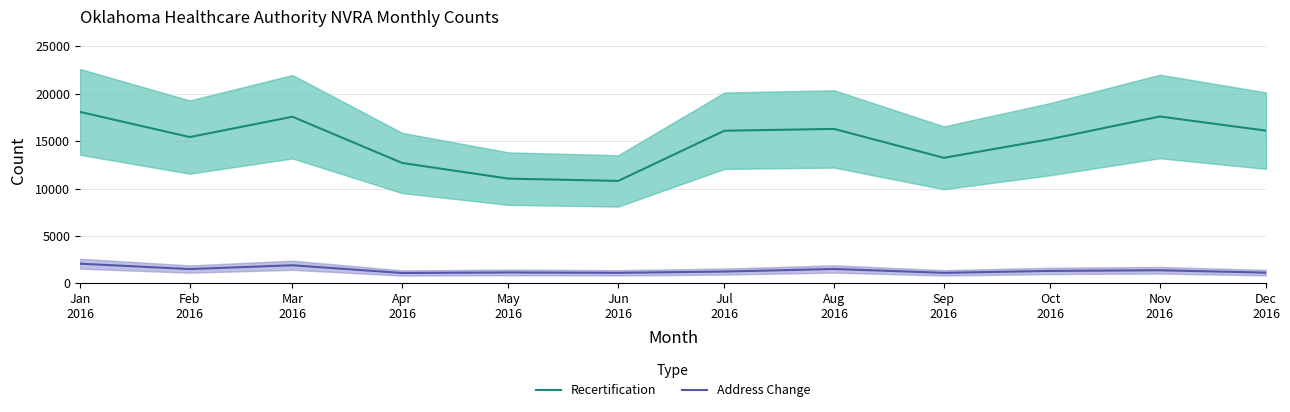

The Address Change series shows 1142 at Dec
2016. True or false?

True